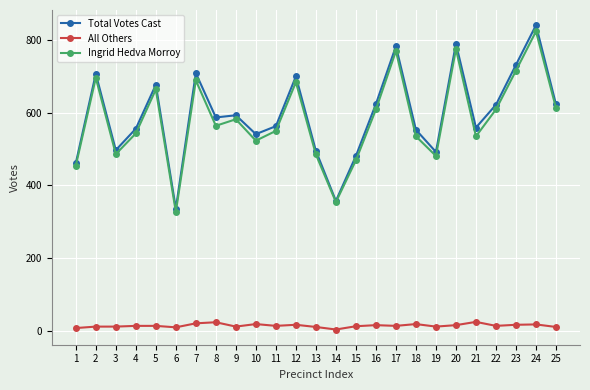

At which category does Ingrid Hedva Morroy reach its first local valley?

3